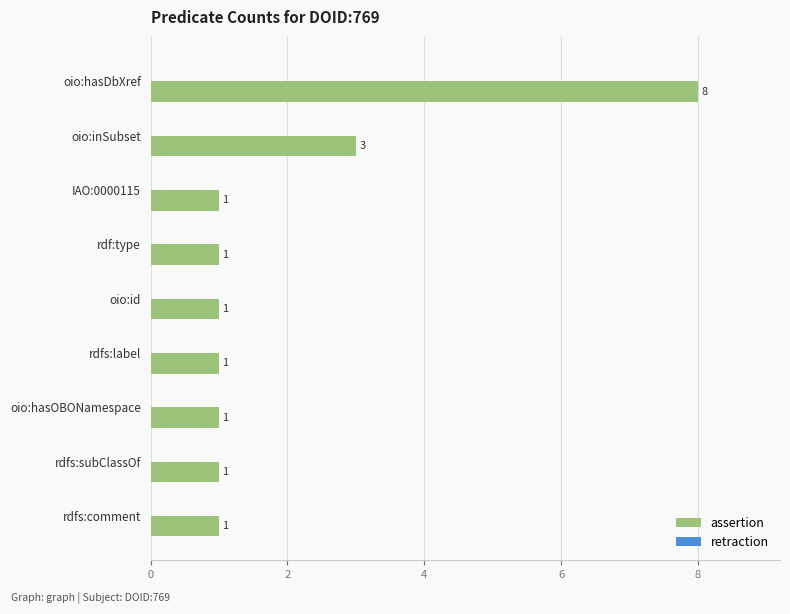

Reading top to bottom, list all the values displayed in this chart.

oio:hasDbXref=8	oio:inSubset=3	IAO:0000115=1	rdf:type=1	oio:id=1	rdfs:label=1	oio:hasOBONamespace=1	rdfs:subClassOf=1	rdfs:comment=1